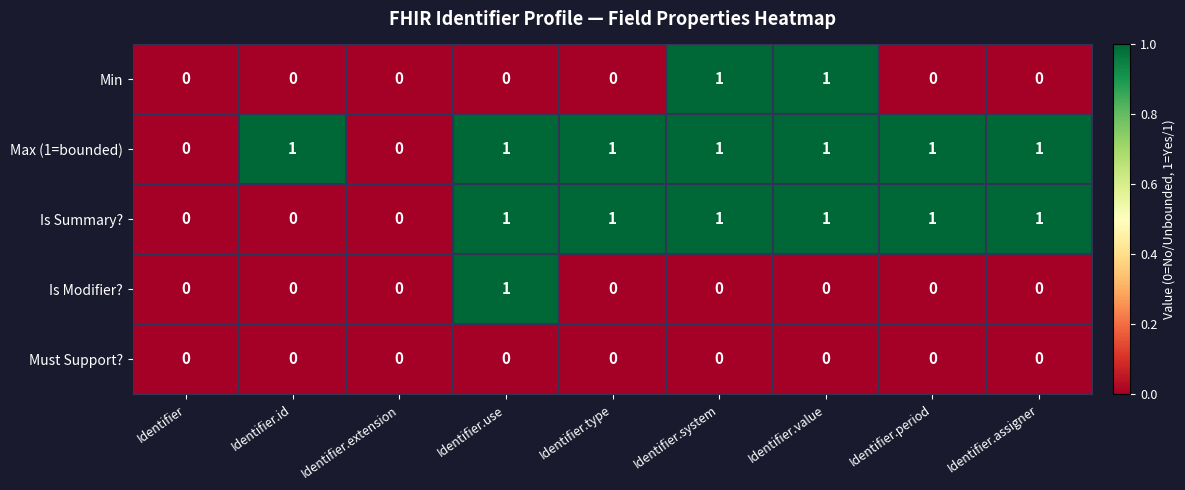

The value of Is Modifier? at Identifier.id is 0. True or false?

True